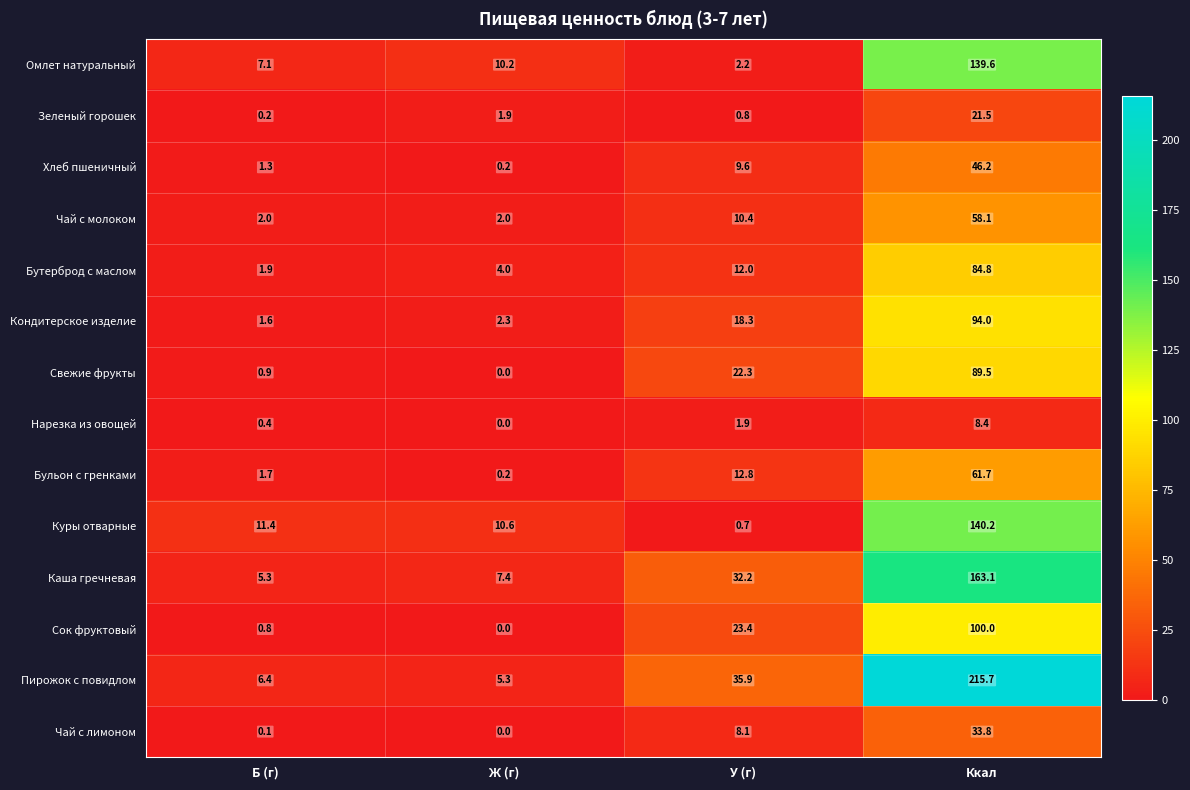

Which series changed the most between Ж (г) and У (г)?

Пирожок с повидлом